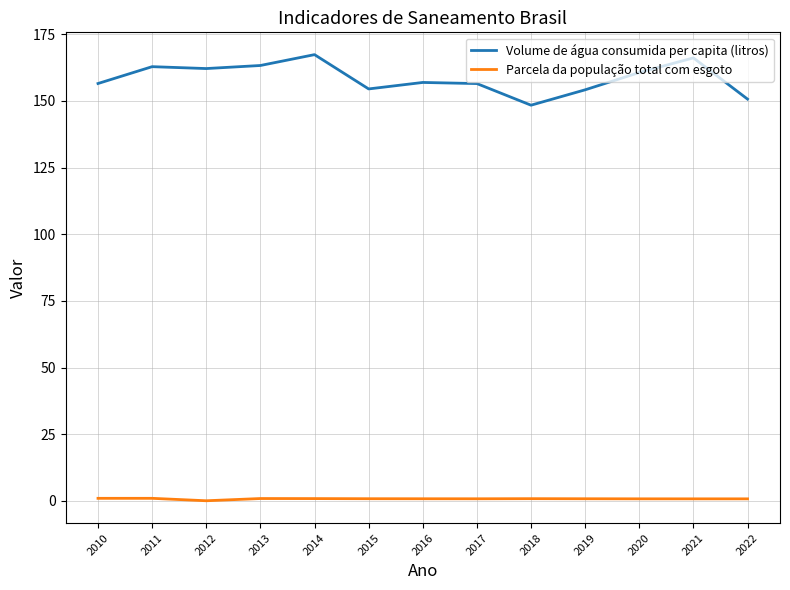

Does the chart have visible grid lines?

Yes